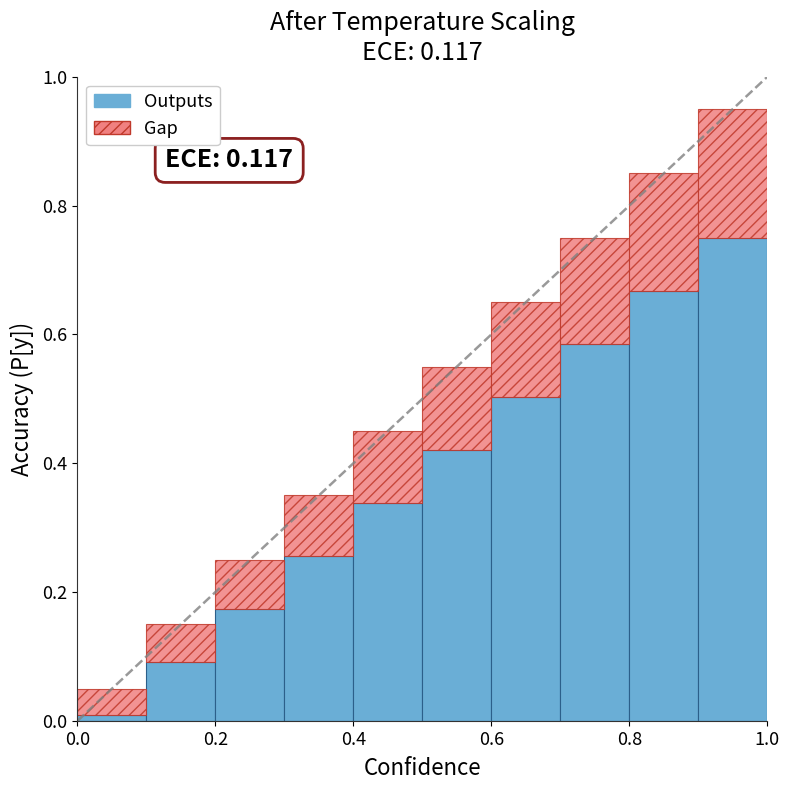

Are the bars horizontal?

No